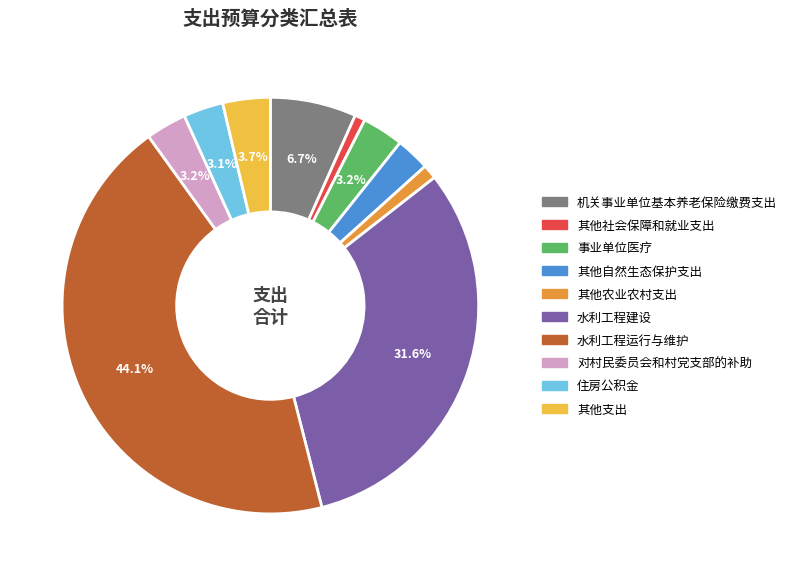

What percentage is NOT represented by 住房公积金?

96.9%